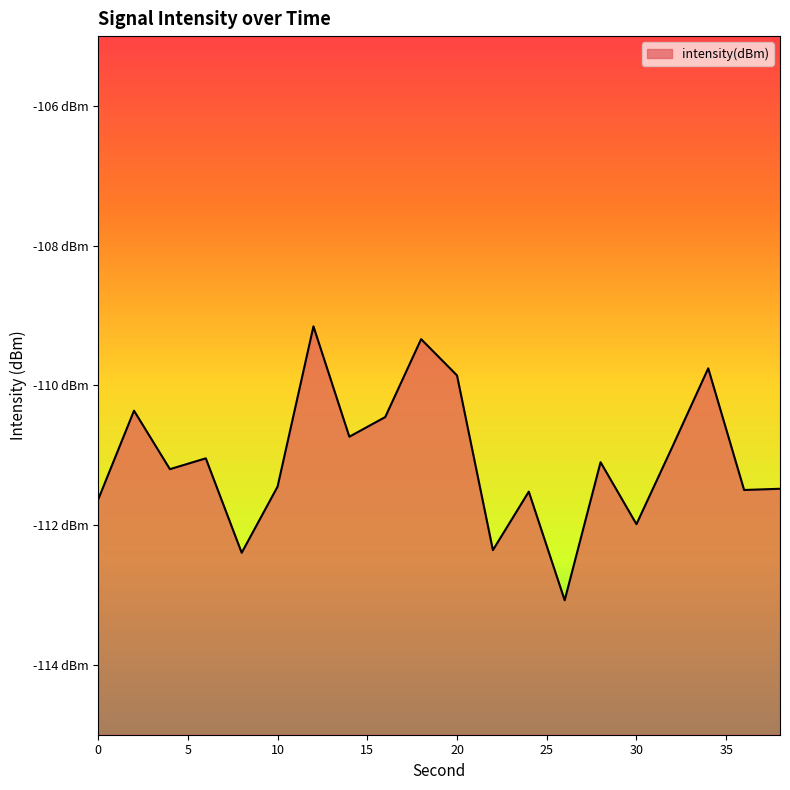

Between 0 and 24, which is larger?

24